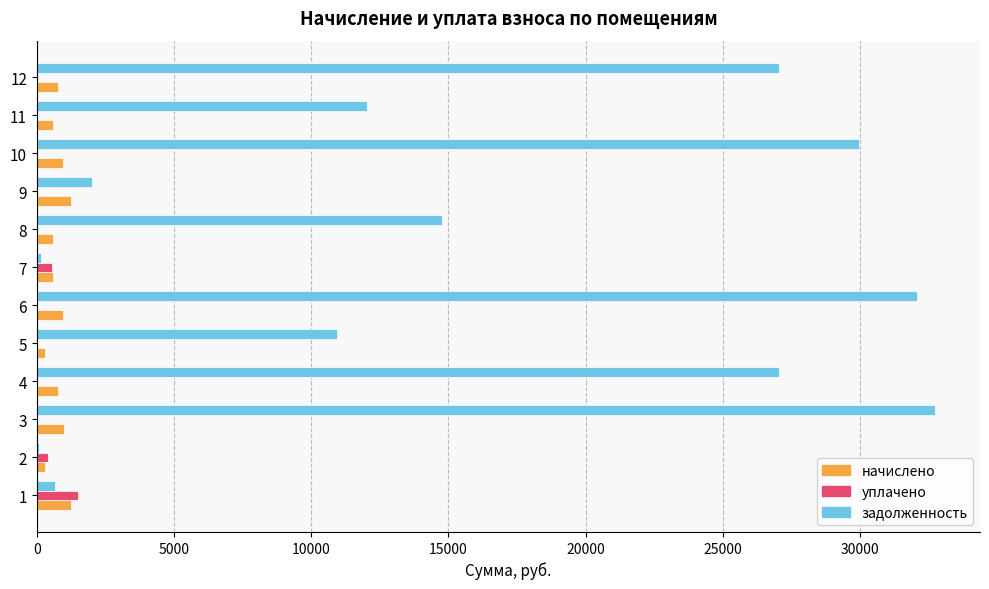

Which series has the largest total across all categories?

задолженность